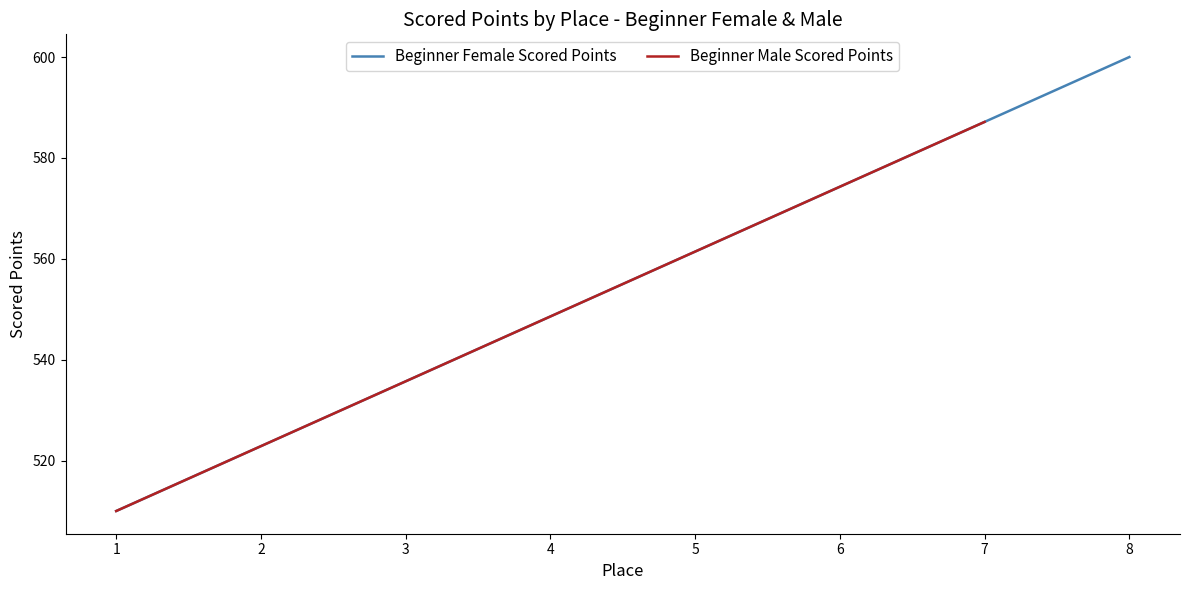

At which label is Beginner Female Scored Points closest to 555?

4